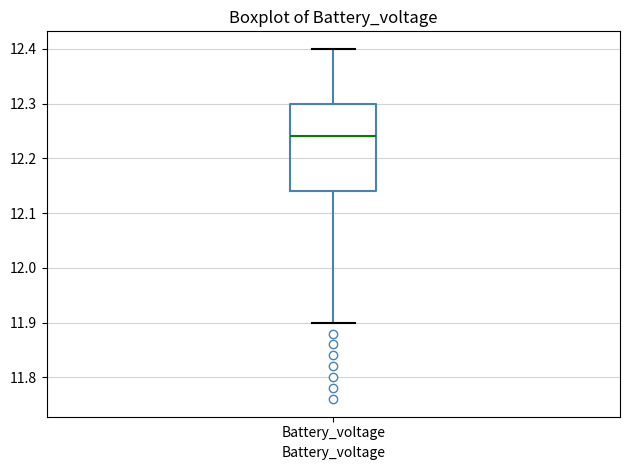

Transcribe this box plot: give where the median line is, the range the box spans, and where the two whiskers end, as read against the y-axis. The values are not printed on the chart, so give them approximately, as read against the axis.

median 12.24, box 12.14 to 12.30, whiskers 11.90 to 12.40